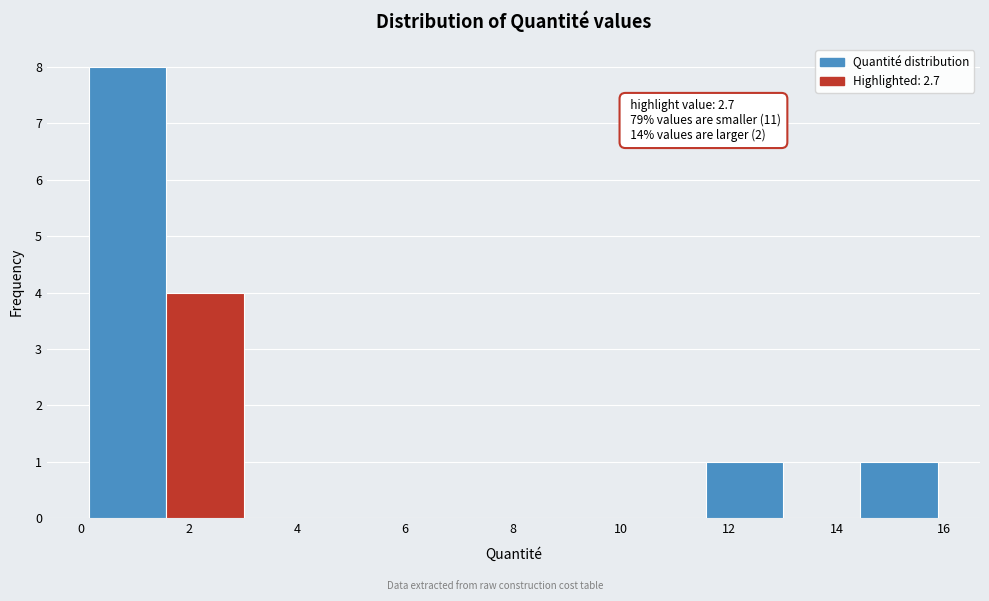

Over which range of the x-axis is the bar tallest?

0.2 to 1.6